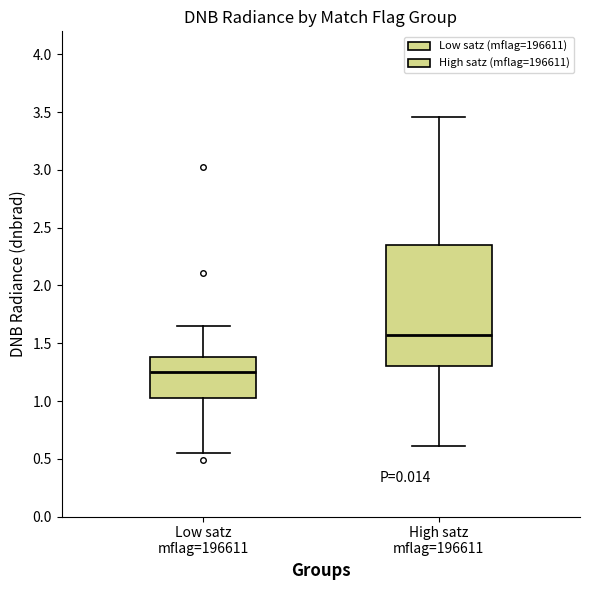

Where is the lower edge of the box for High satz mflag=196611 on the y-axis? The values are not printed on the chart, so give them approximately, as read against the axis.

1.30